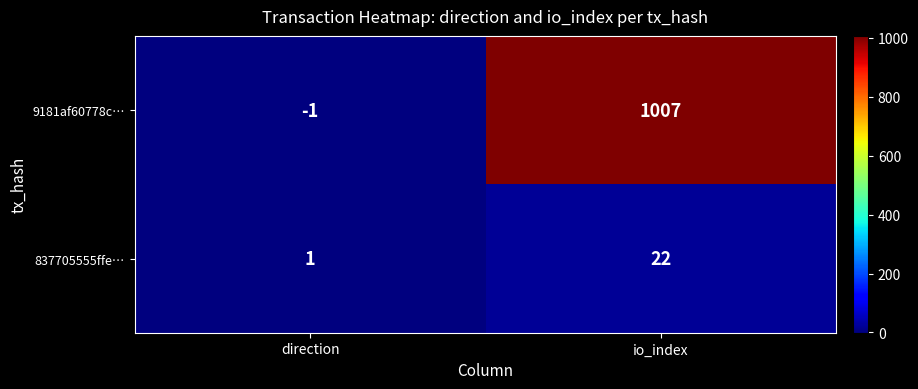

At which category does the chart reach its minimum across all series?

direction